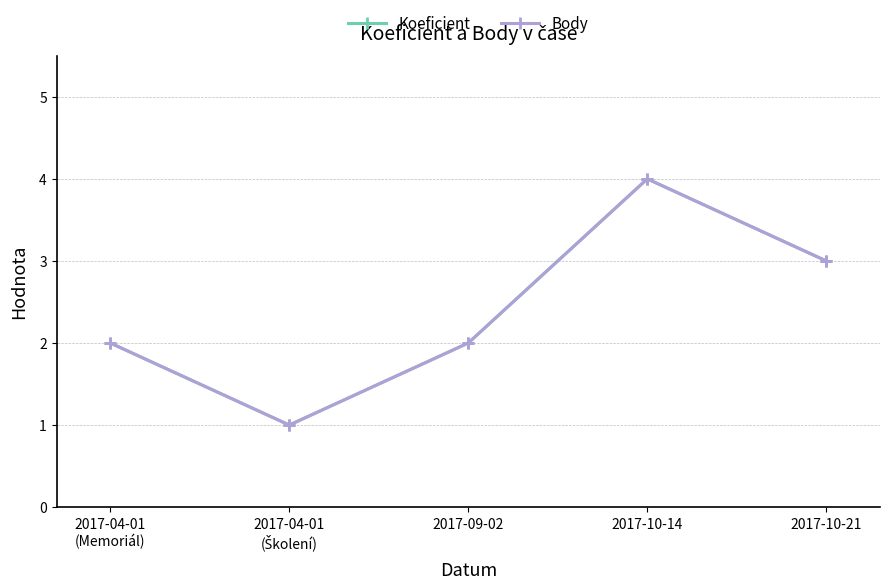

Reading left to right, what are all the values shown in this chart?

Koeficient: 2	1	2	4	3
Body: 2	1	2	4	3